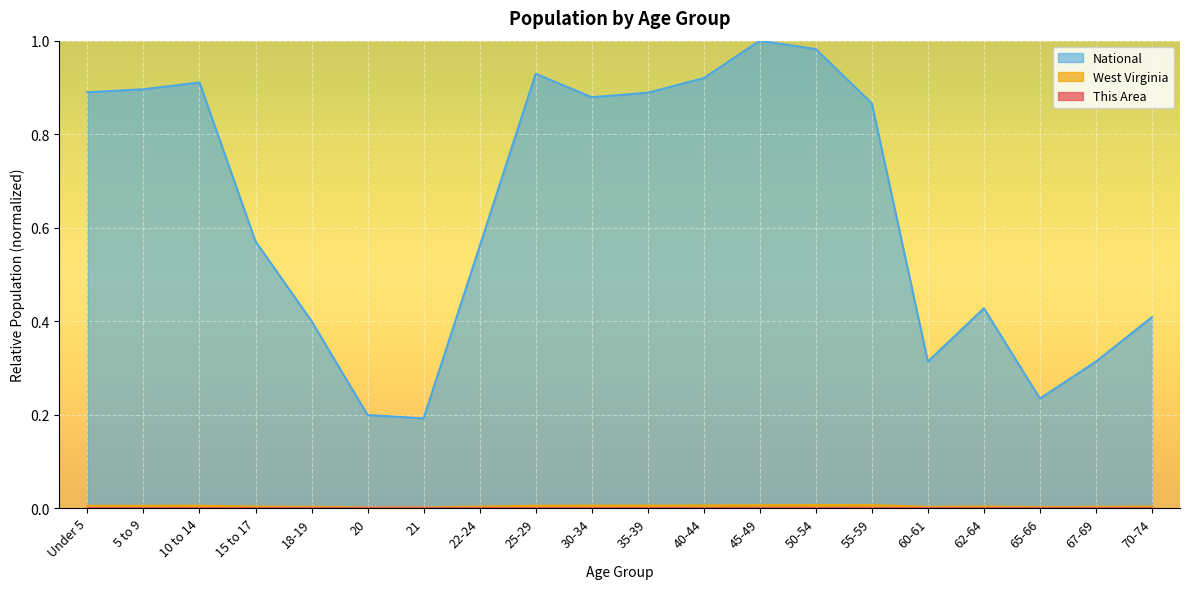

Where is the first local minimum for West Virginia?

21